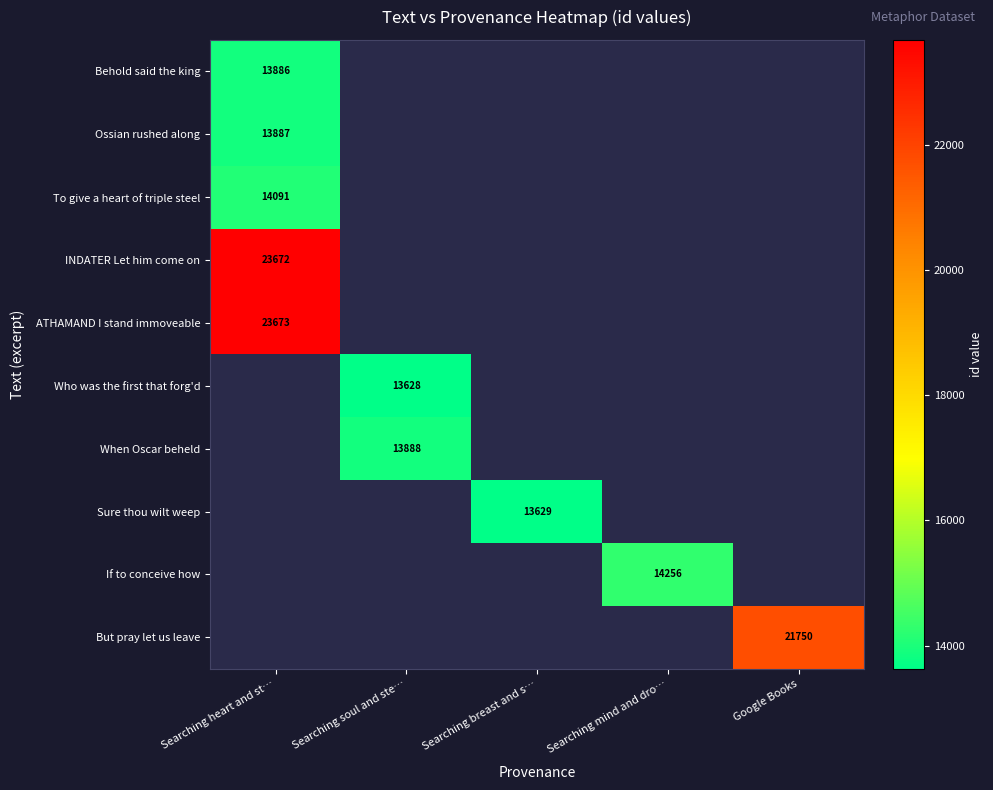

True or false: ATHAMAND I stand immoveable has a value of 39726 at Searching heart and st….

False